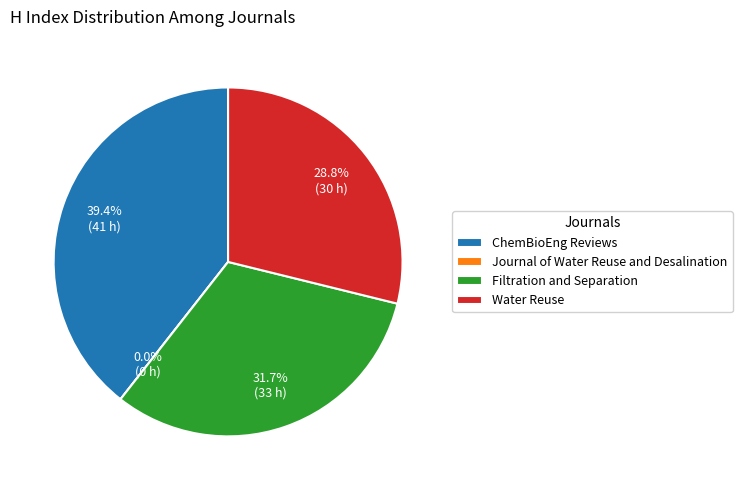

To the nearest percent, what is the combined percentage of Water Reuse and ChemBioEng Reviews?

68%